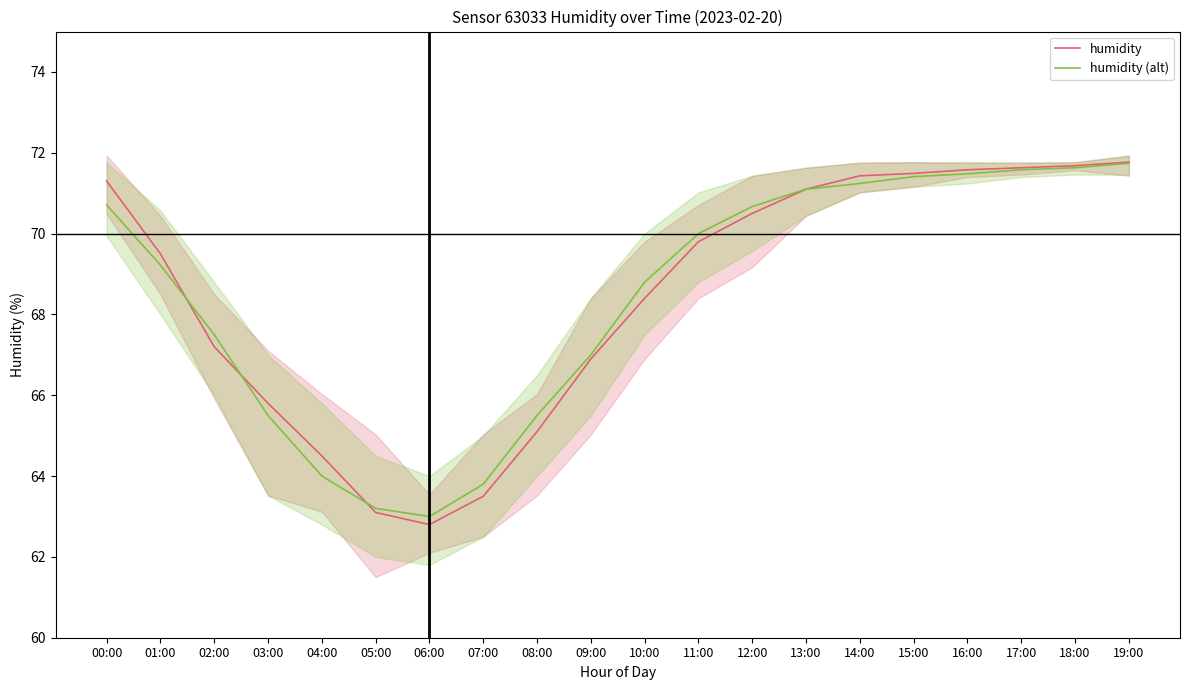

True or false: humidity and humidity (alt) cross at least once.

True